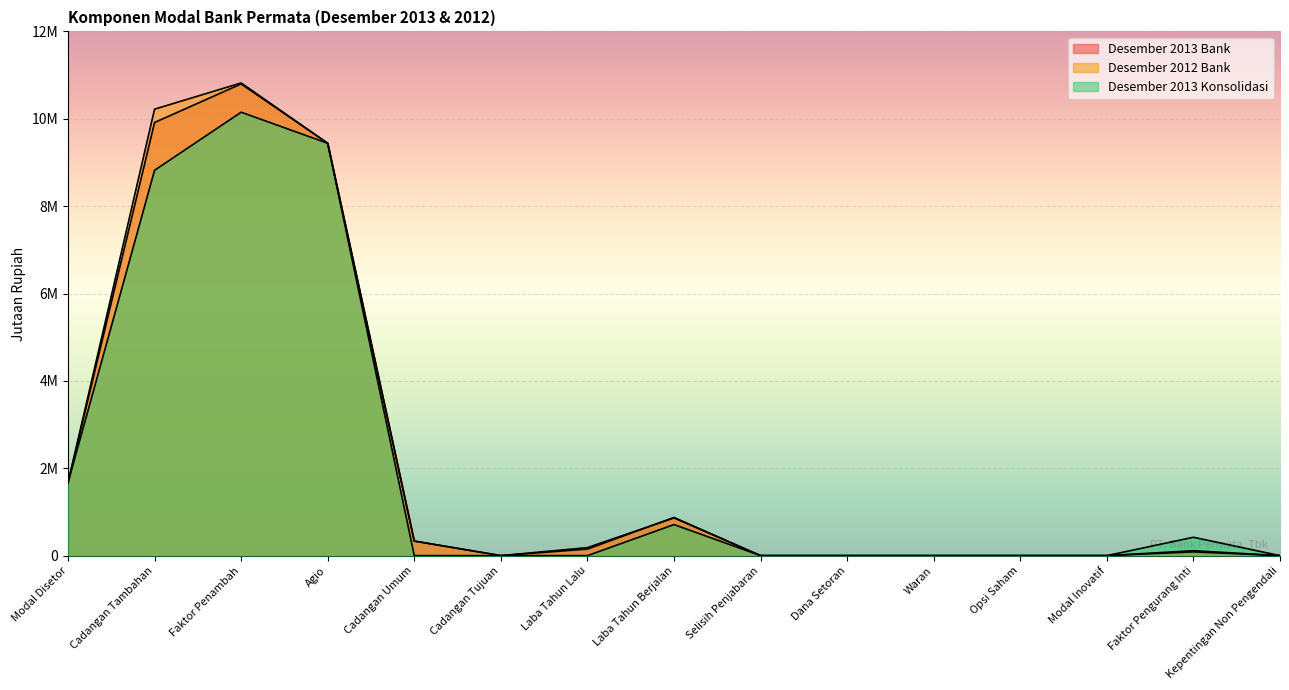

Rank the series by their average value, from lowest to highest.

Desember 2013 Konsolidasi, Desember 2013 Bank, Desember 2012 Bank